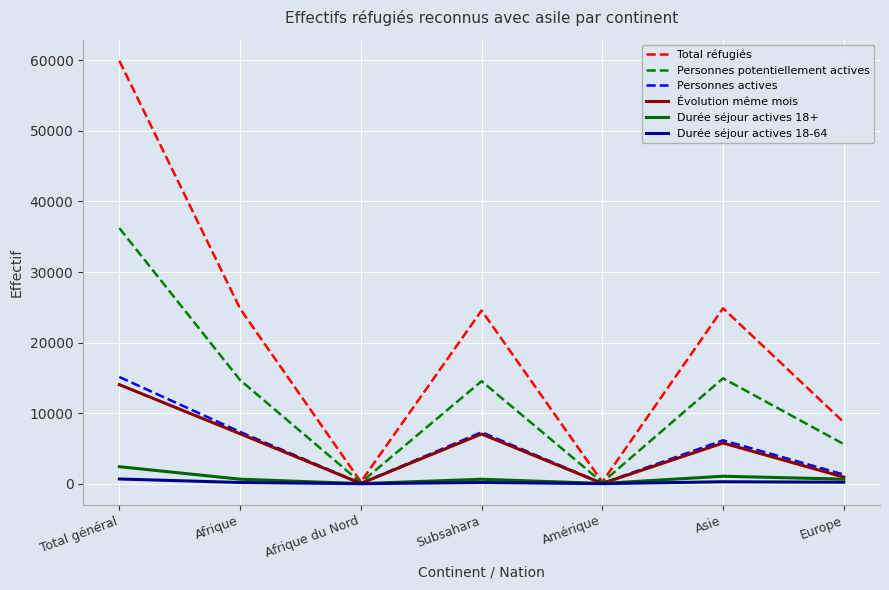

The value of Total réfugiés at Afrique is 24799. True or false?

True